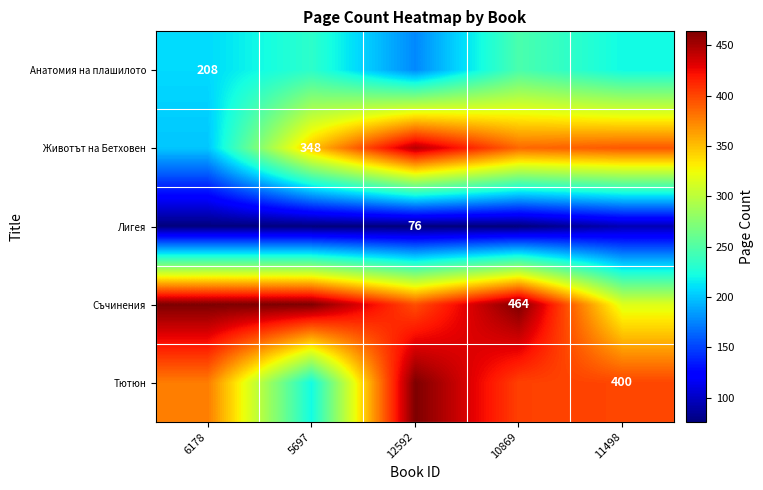

Is the value of Анатомия на плашилото at 6178 greater than the value of Животът на Бетховен at 5697?

No